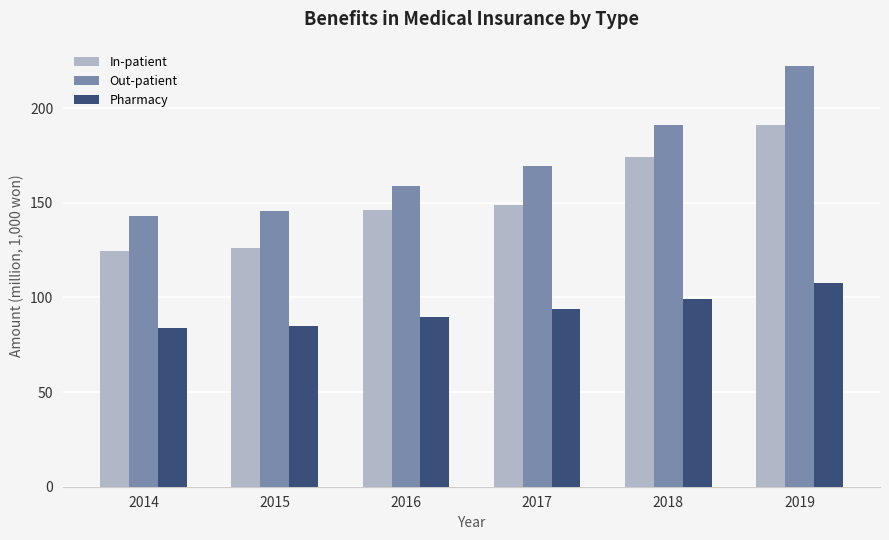

Reading right to left, what are all the values shown in this chart?

In-patient: 191.2	173.9	148.8	146.4	125.9	124.3
Out-patient: 222.5	191.3	169.6	158.7	145.5	143.2
Pharmacy: 107.4	98.9	94.0	89.8	84.8	83.9